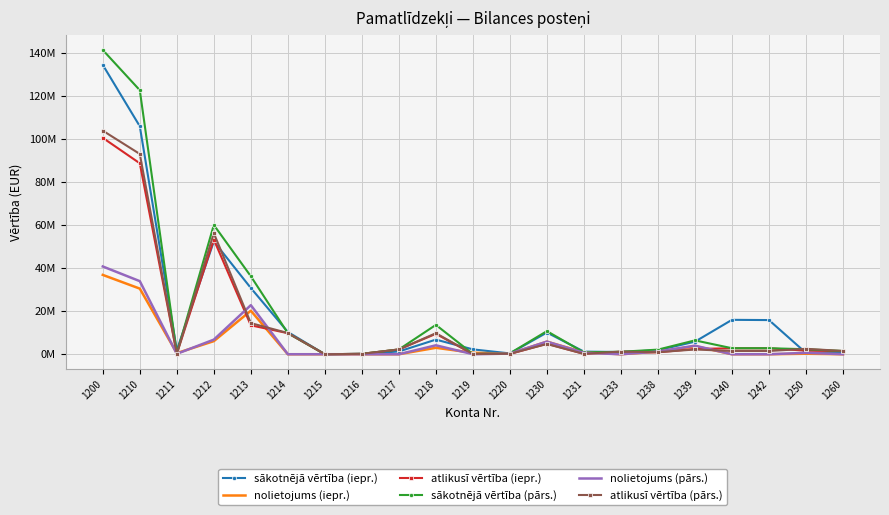

Rank the categories by sākotnējā vērtība (iepr.) value from highest to lowest.

1200, 1210, 1212, 1213, 1240, 1242, 1214, 1230, 1218, 1239, 1219, 1211, 1238, 1217, 1231, 1260, 1233, 1250, 1220, 1216, 1215